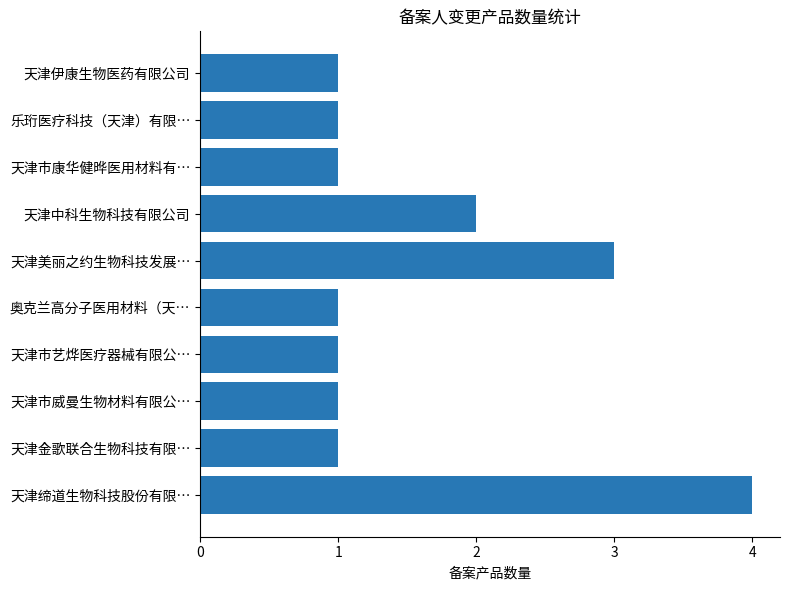

Reading bottom to top, list all the values displayed in this chart.

天津缔道生物科技股份有限…=4	天津金歌联合生物科技有限…=1	天津市威曼生物材料有限公…=1	天津市艺烨医疗器械有限公…=1	奥克兰高分子医用材料（天…=1	天津美丽之约生物科技发展…=3	天津中科生物科技有限公司=2	天津市康华健晔医用材料有…=1	乐珩医疗科技（天津）有限…=1	天津伊康生物医药有限公司=1